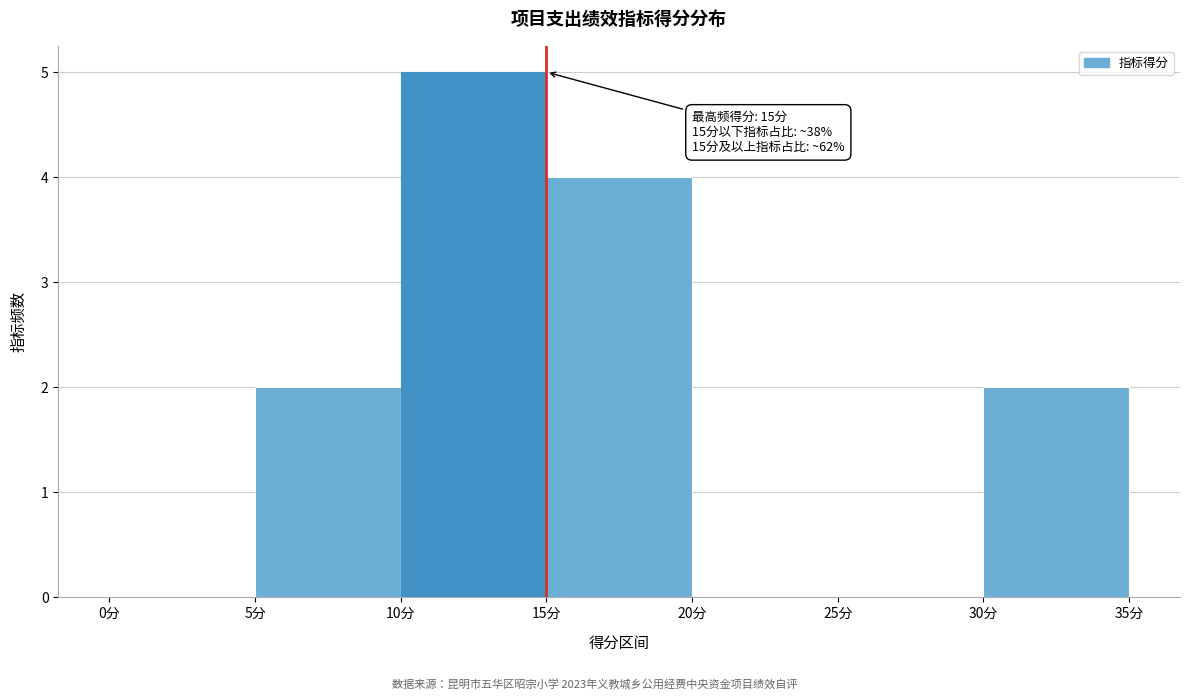

Over which range of the x-axis is the bar tallest?

10 to 15